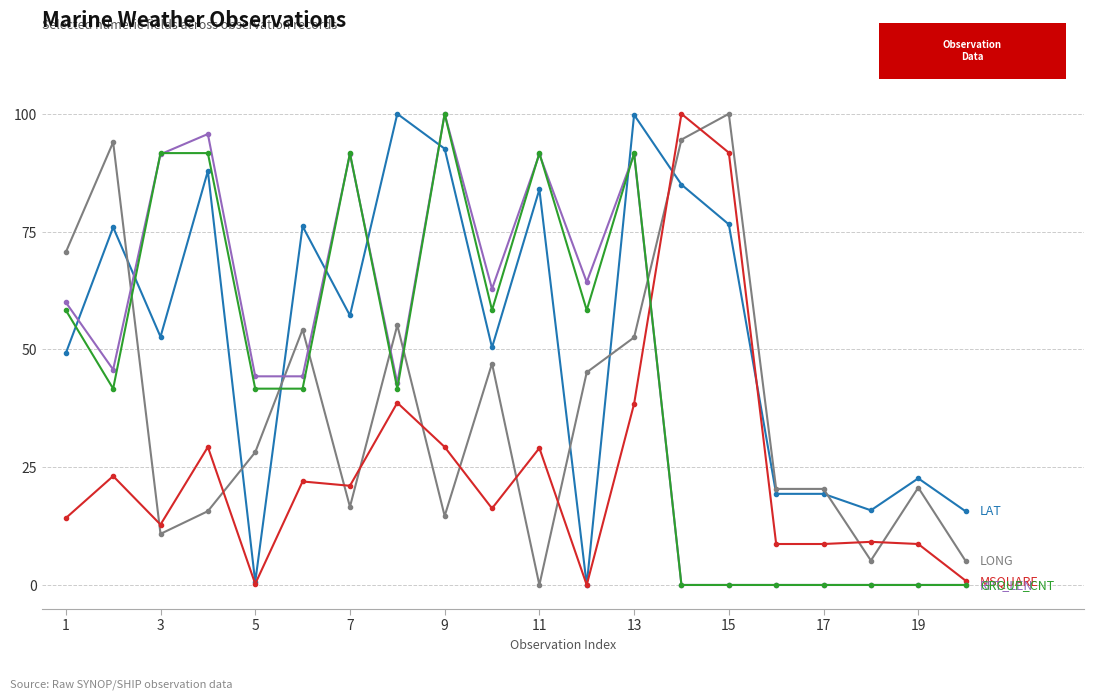

What is the maximum value shown in the chart?

100.0